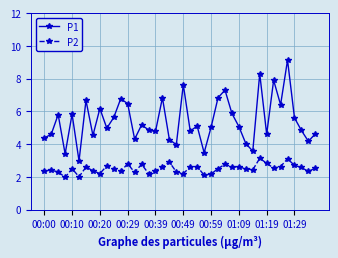

True or false: P2 and P1 cross at least once.

False